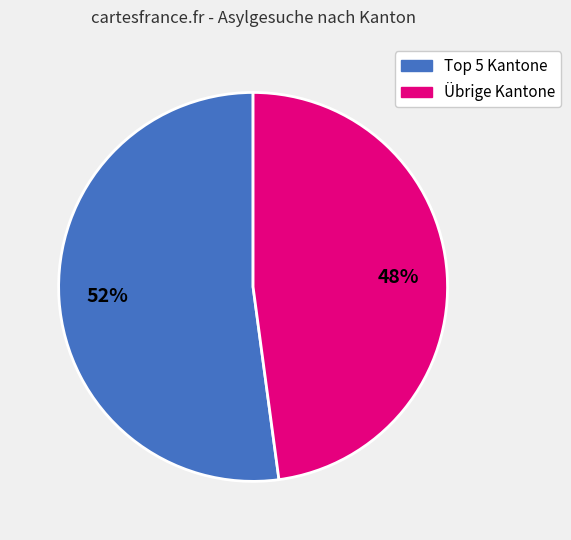

Does any single category account for the majority?

Yes